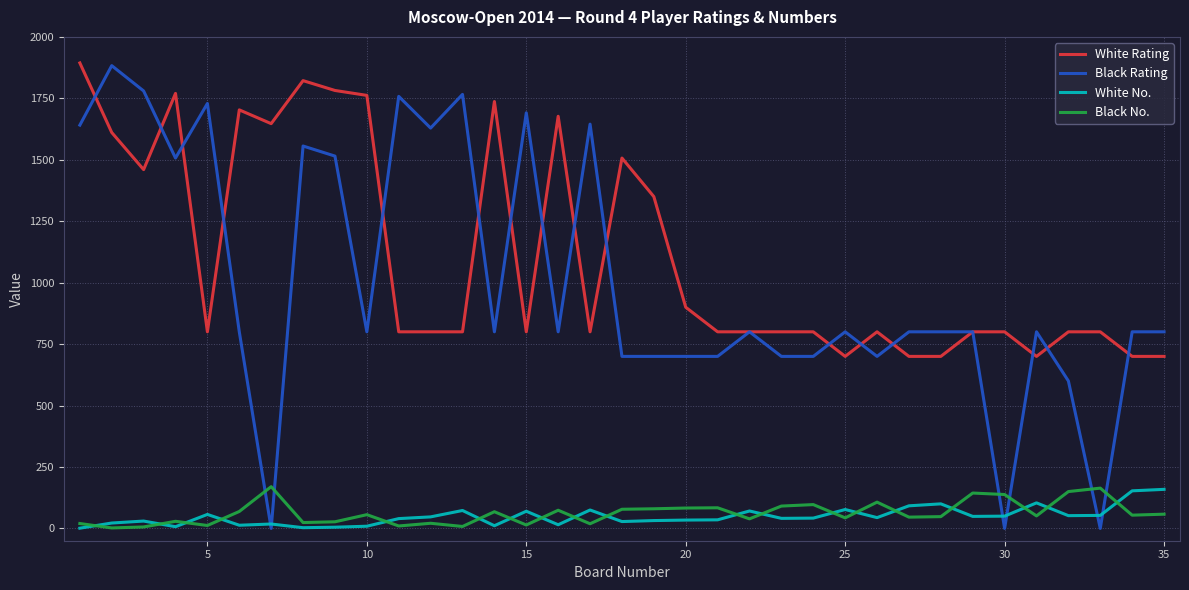

Which series has the largest total across all categories?

White Rating